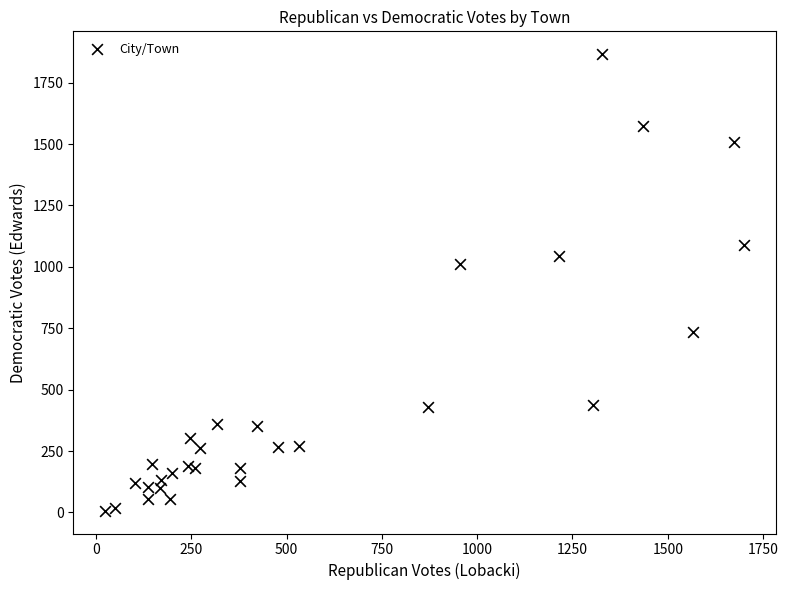

What Y value in the scatter plot is closest to 936?

1011